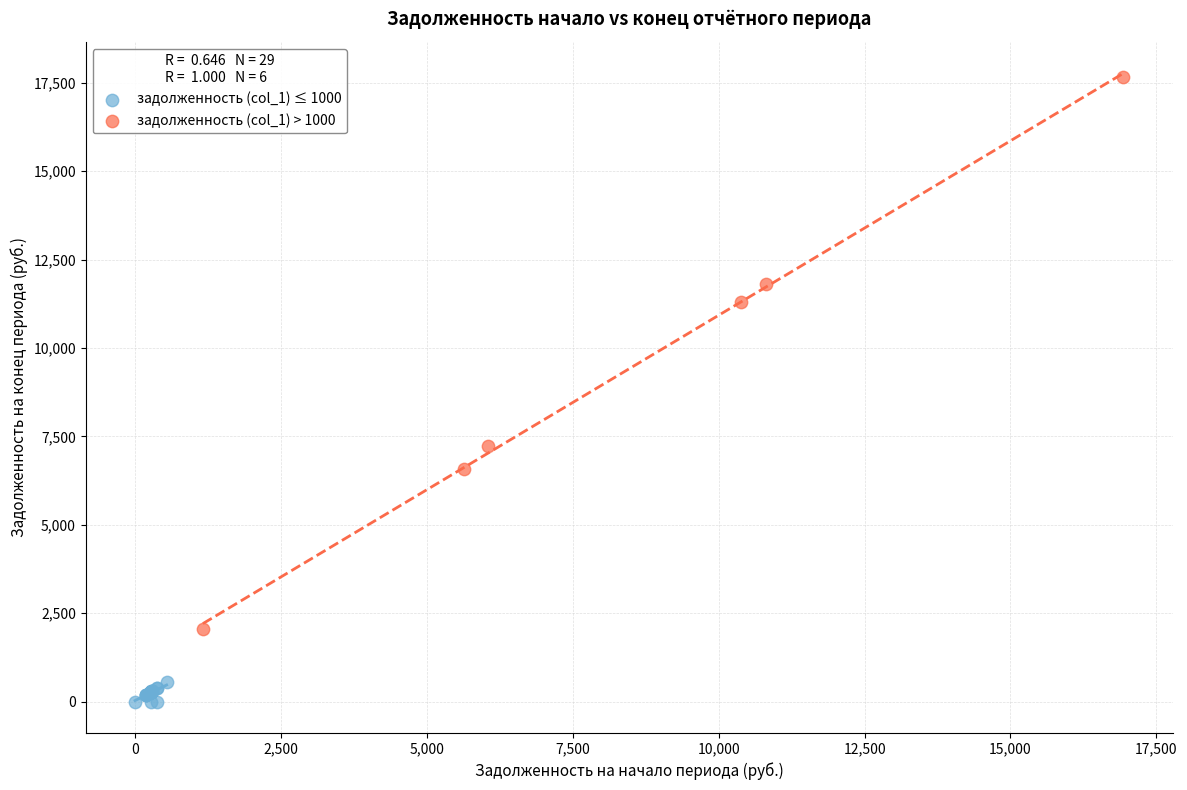

Which series reaches the minimum Y coordinate?

задолженность (col_1) ≤ 1000